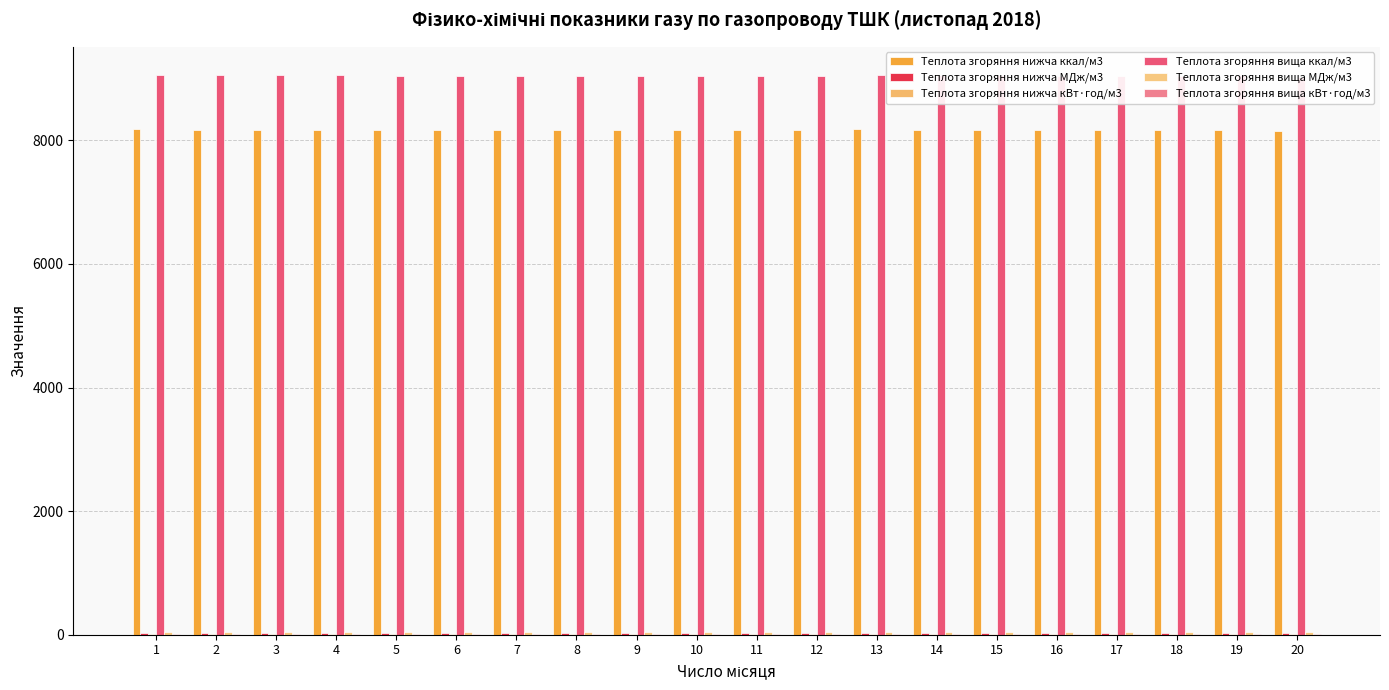

What is the smallest value displayed?

9.5